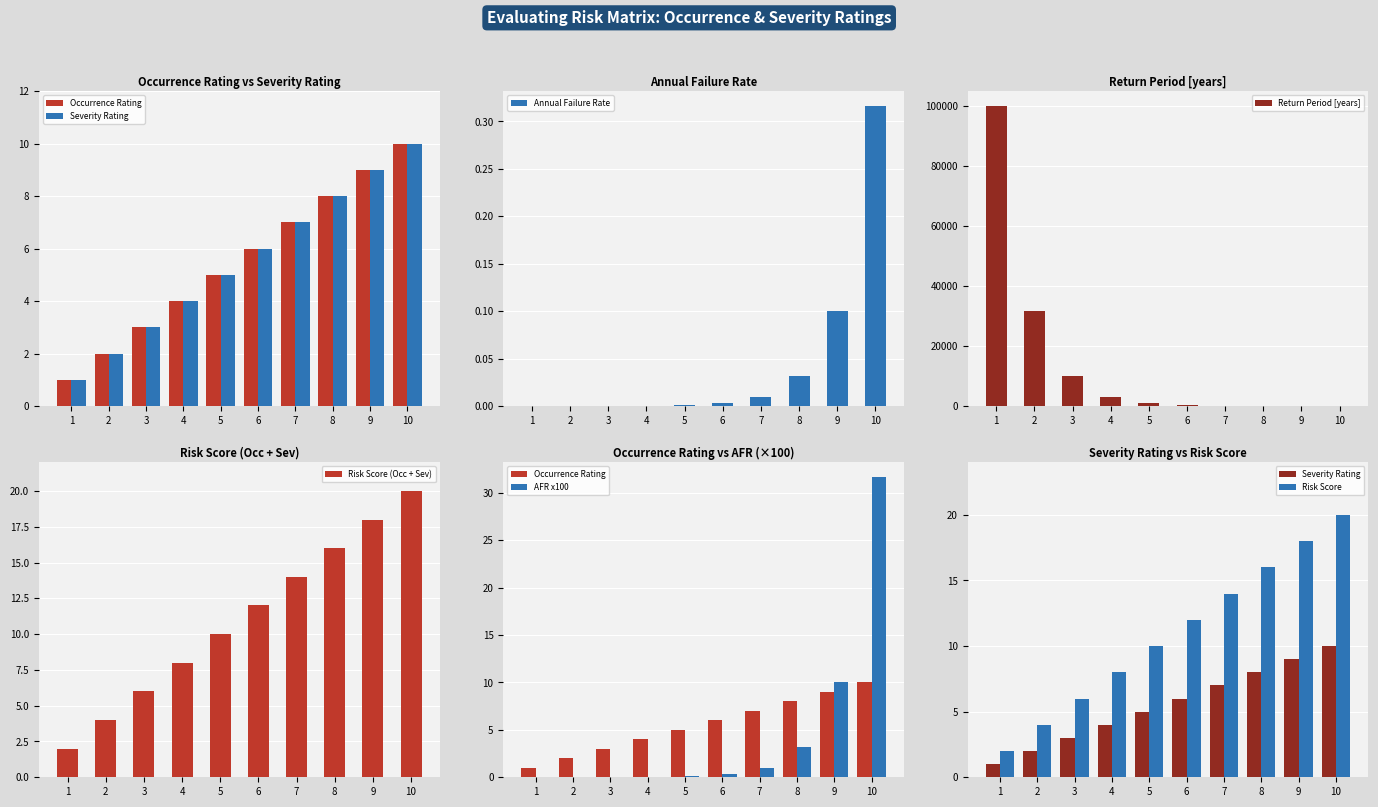

Does the chart contain stacked bars?

No